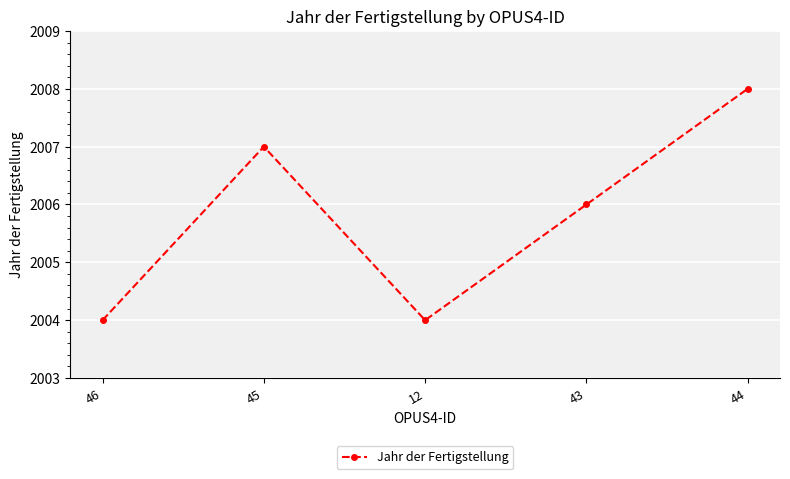

Where does the data first go above 2006?

45